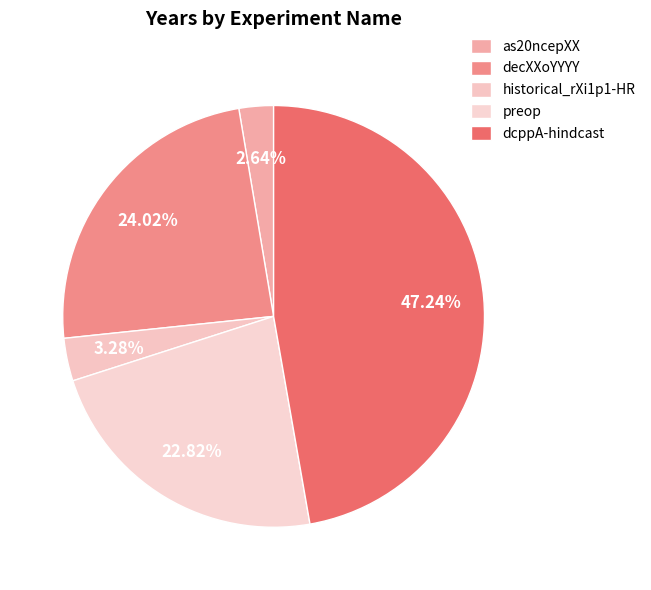

What percentage is the as20ncepXX slice, to the nearest percent?

3%